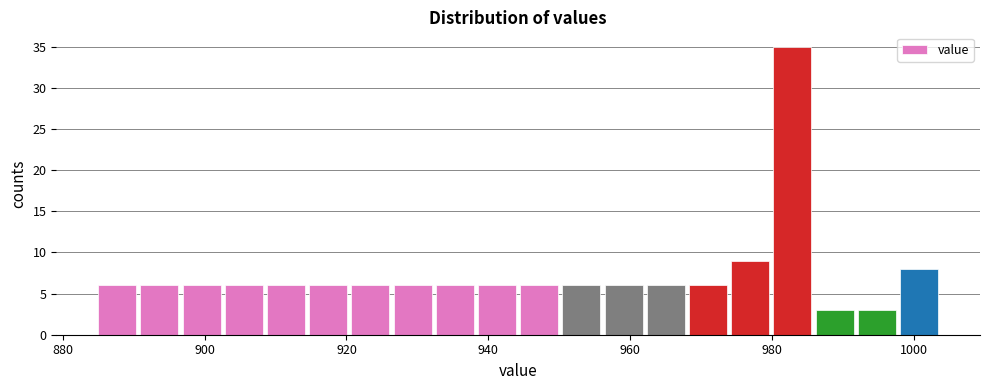

Read against the x-axis, roughly where is the centre of the tallest bar?

982